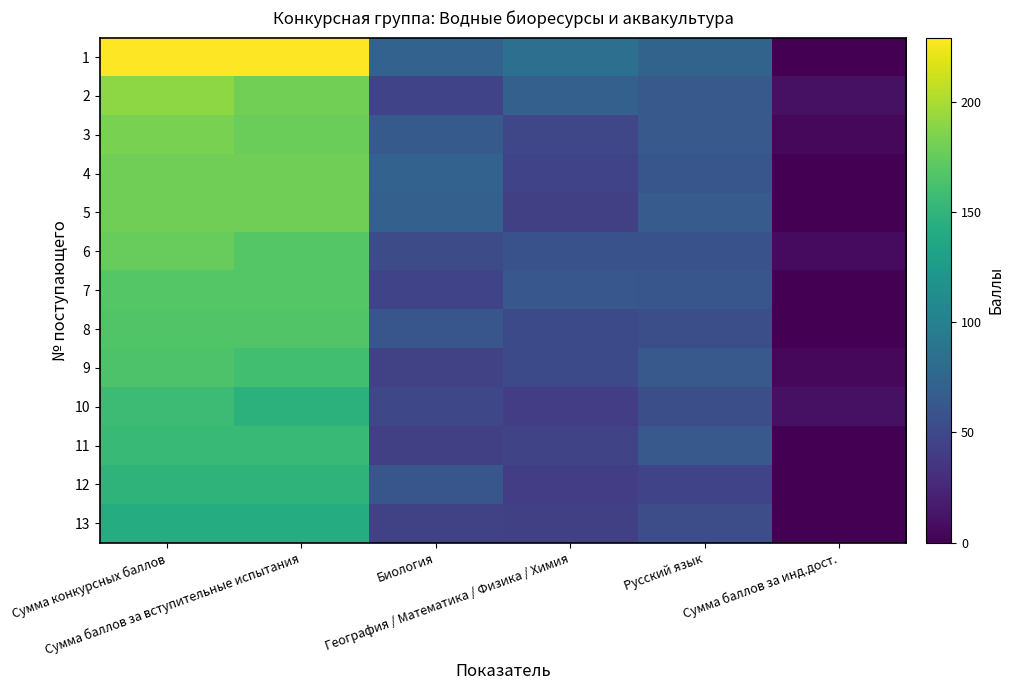

Which has a higher value, География / Математика / Физика / Химия or Русский язык?

География / Математика / Физика / Химия